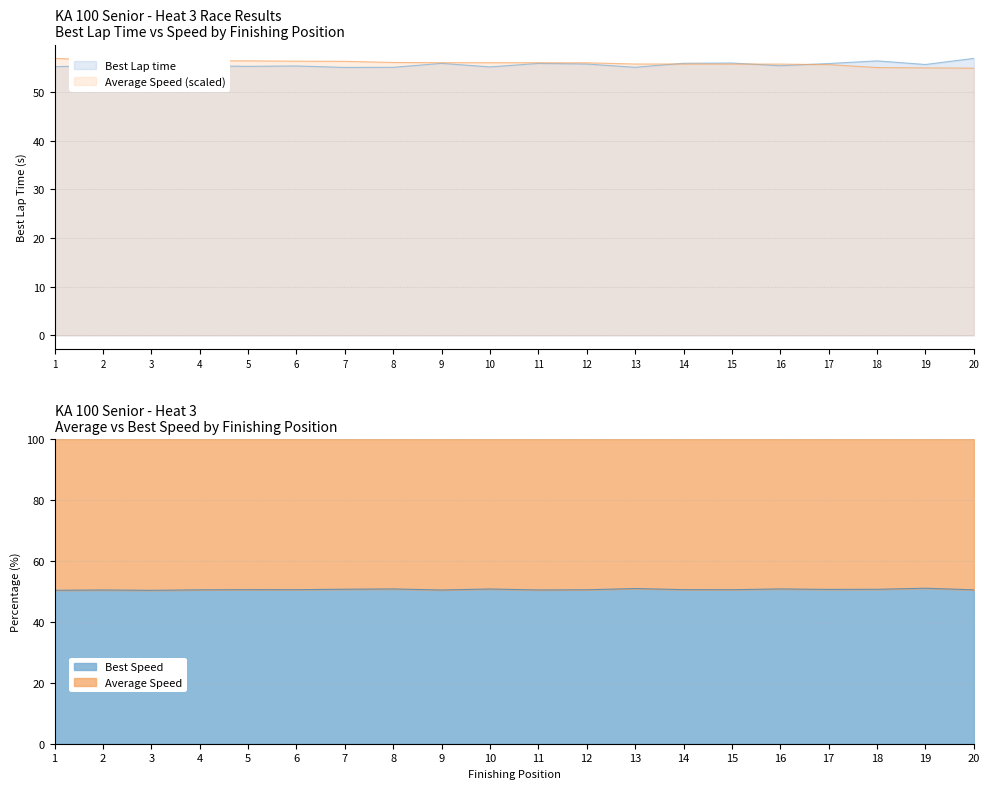

The value of Average Speed (scaled) at 1 is 24.0. True or false?

False